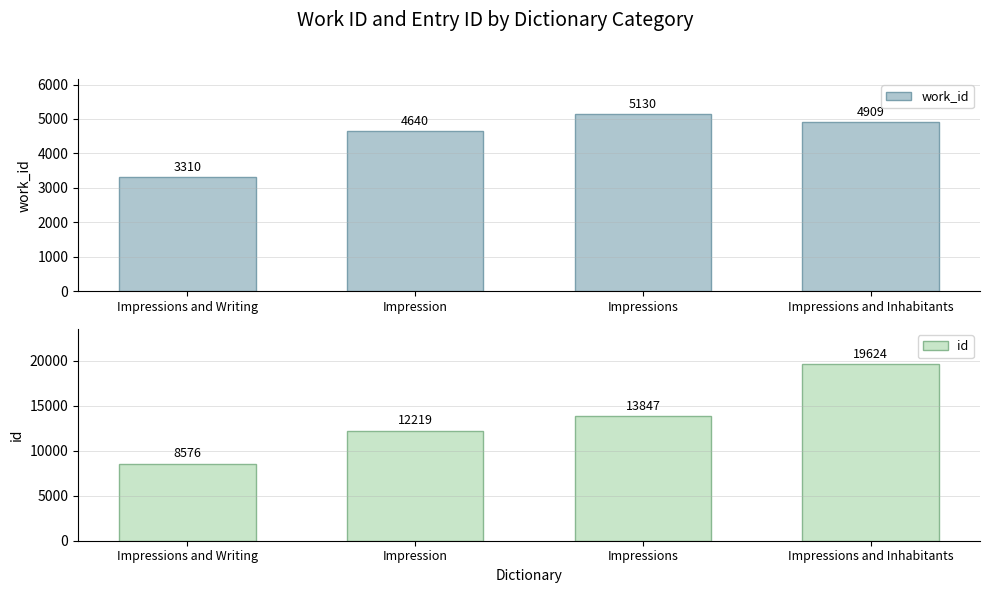

At which label does id first exceed 13847?

Impressions and Inhabitants